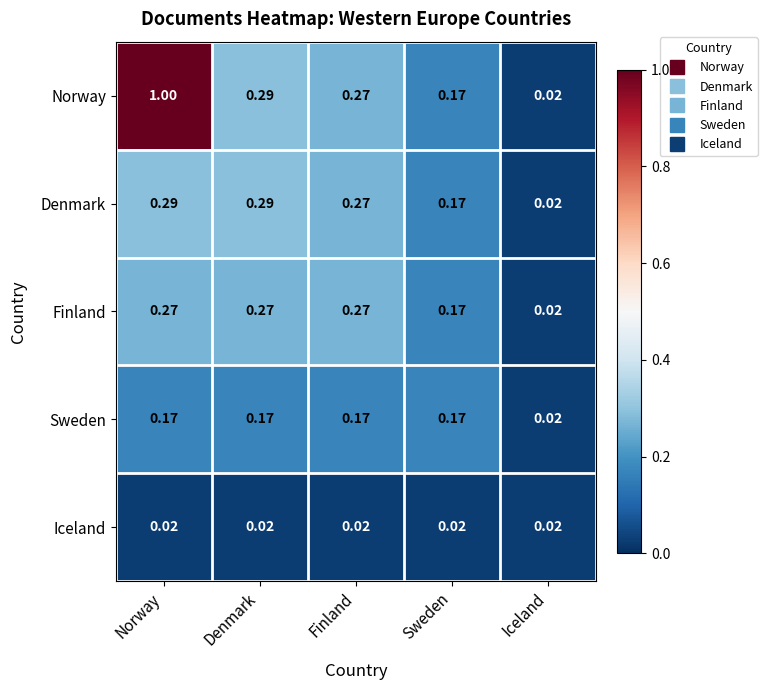

What is the total value across all series at Finland?

1.0